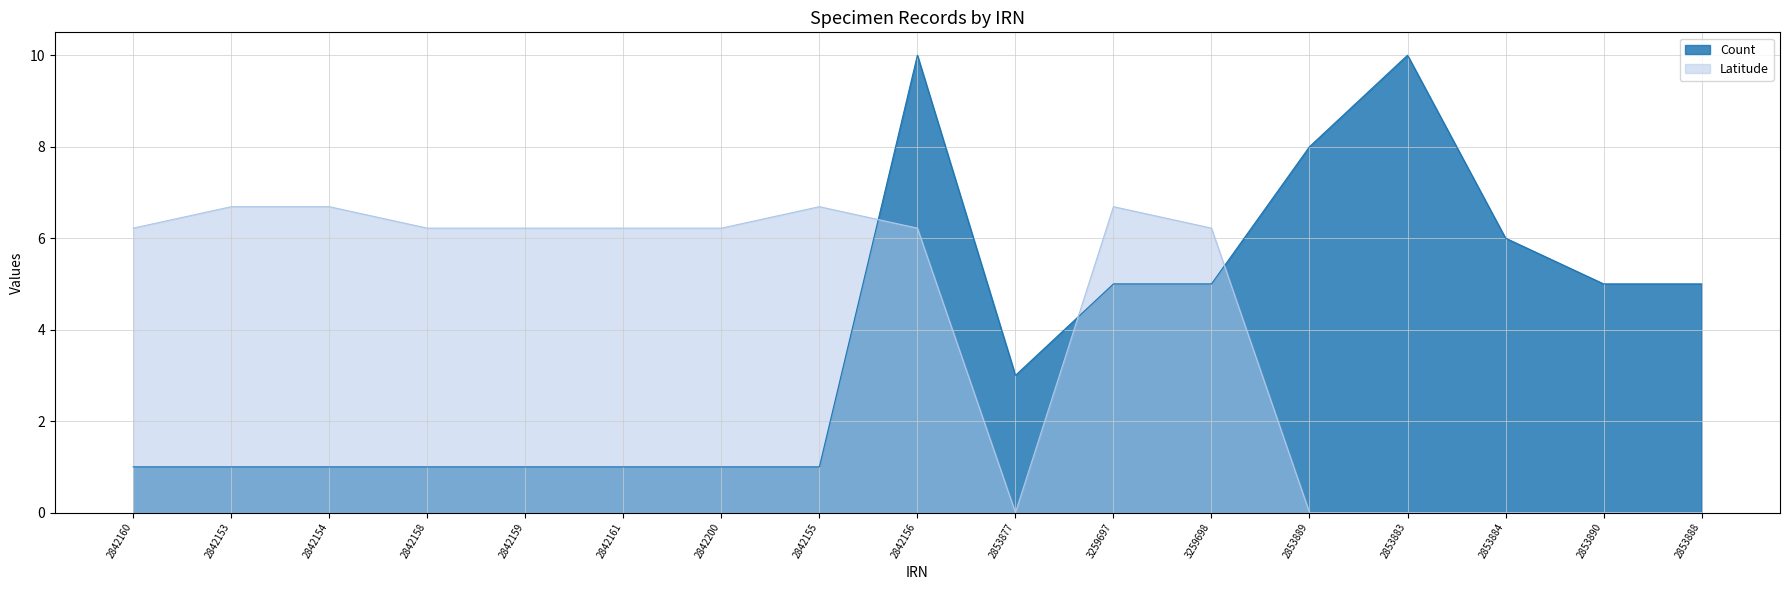

In Latitude, how many points are lower than both neighbors (excluding endpoints)?

1